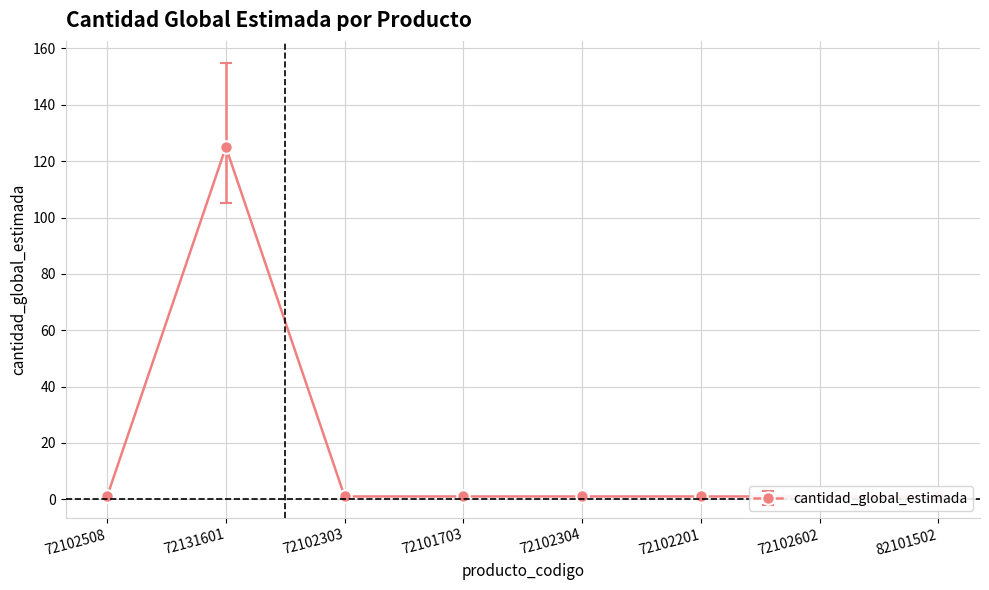

Rank the categories by value from lowest to highest.

72102508, 72102303, 72101703, 72102304, 72102201, 72102602, 82101502, 72131601